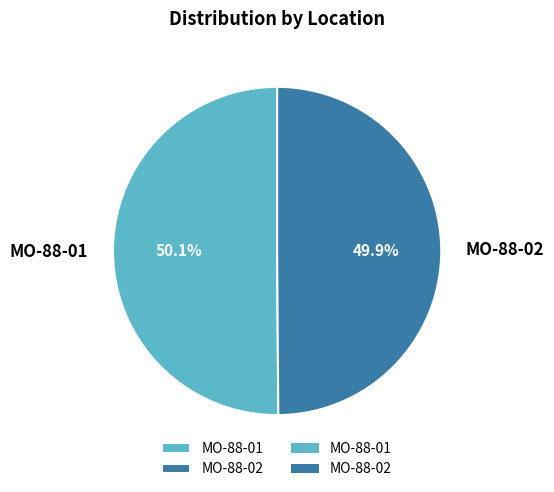

Is there any slice that represents more than half of the pie?

Yes